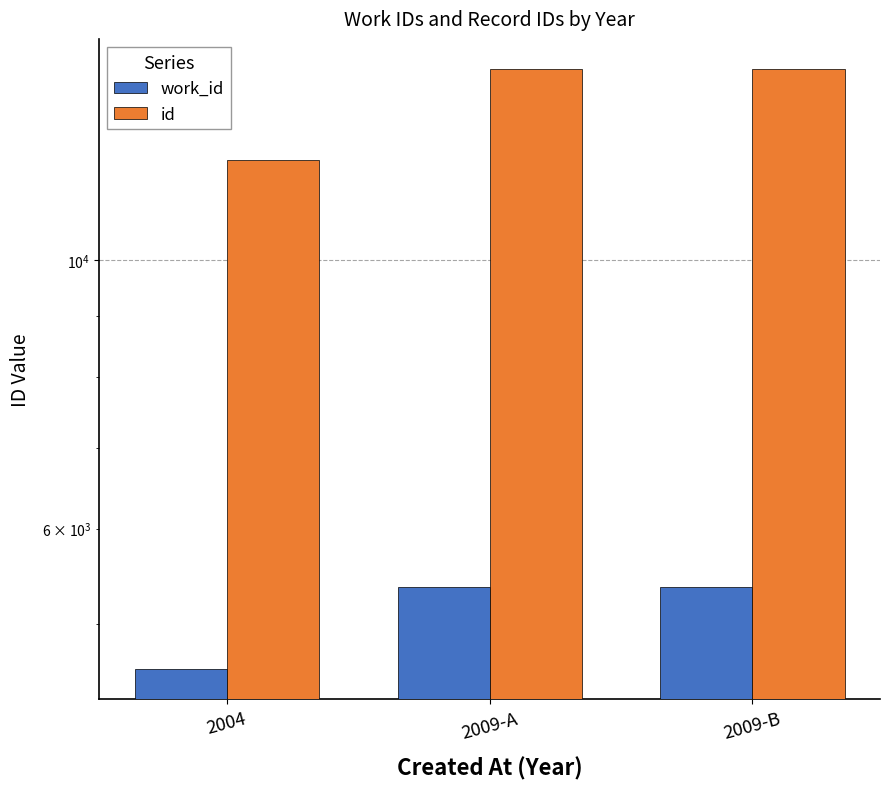

Reading left to right, list all the values displayed in this chart.

work_id: 2004=4589	2009-A=5366	2009-B=5366
id: 2004=12091	2009-A=14388	2009-B=14393